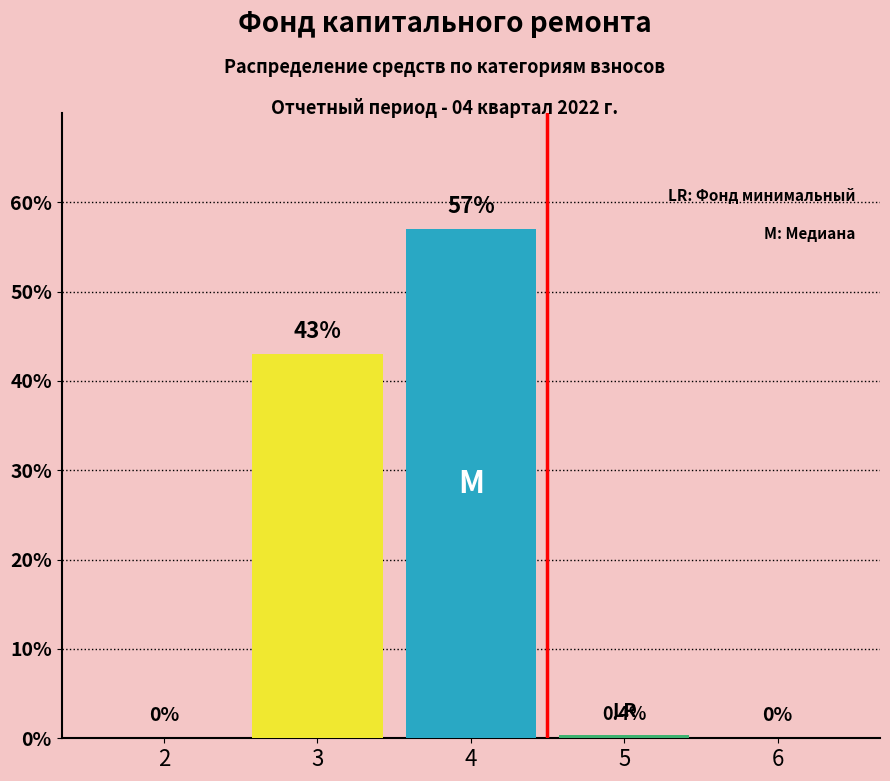

Reading right to left, transcribe all the data shown in this chart.

0.0	0.4	57.0	43.0	0.0